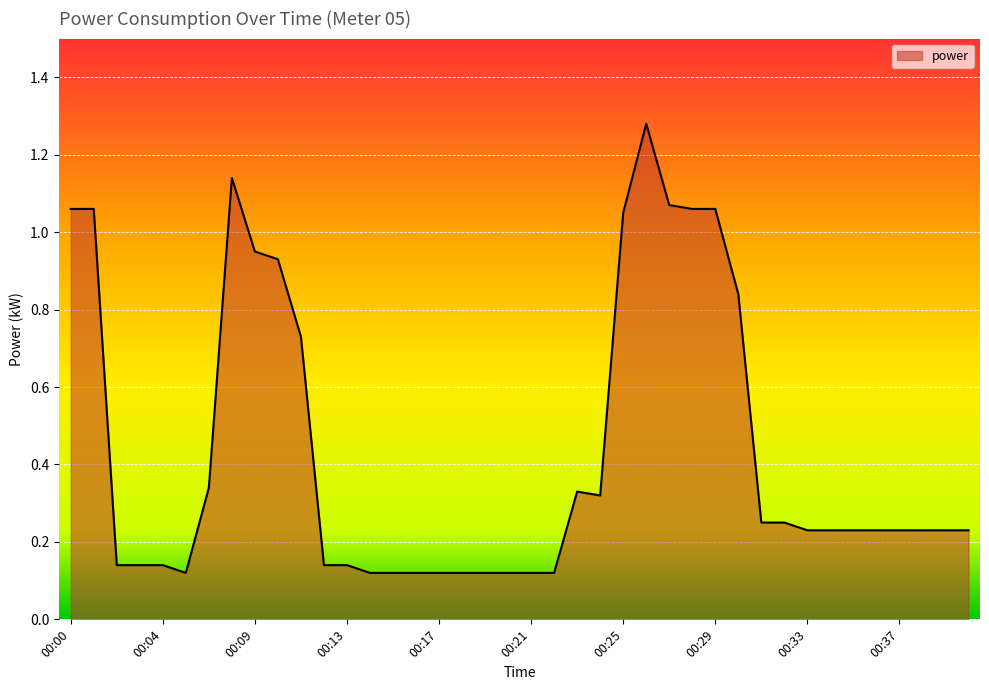

What is the average value?

0.4